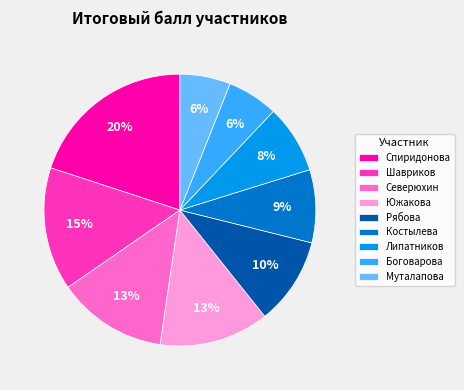

To the nearest percent, what percentage of the pie is Боговарова?

6%